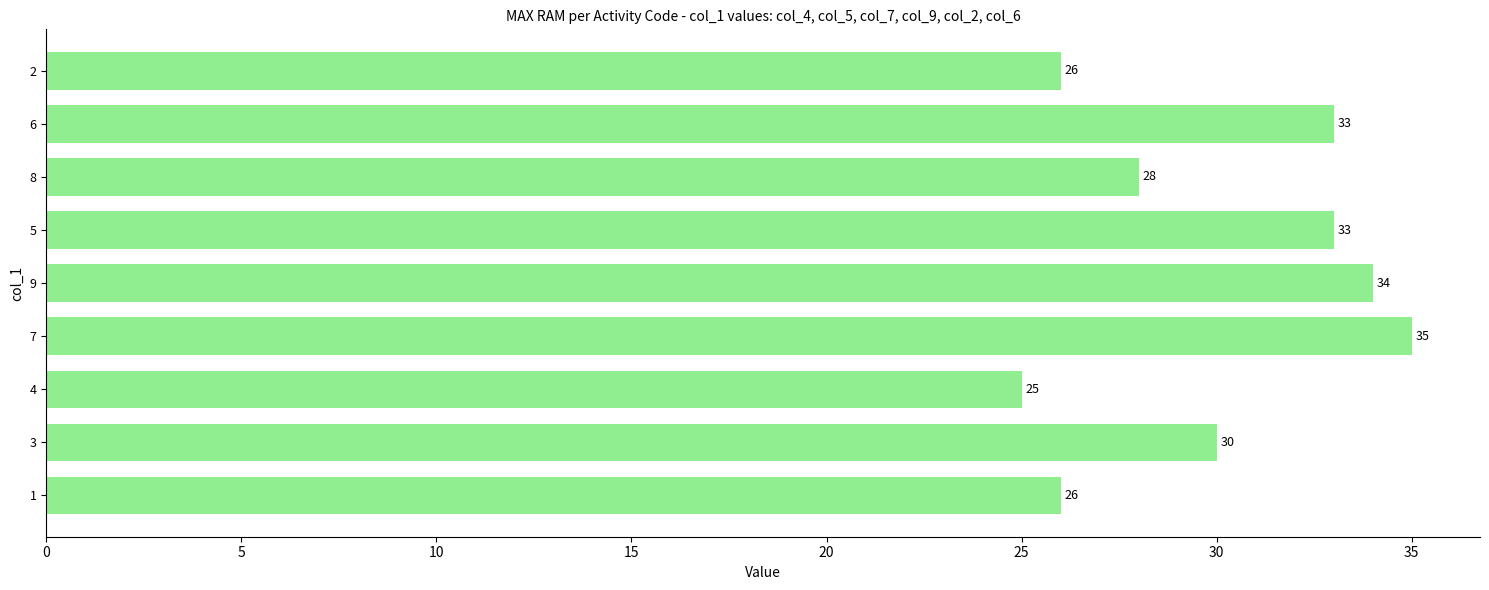

At which label is the value closest to 30?

3